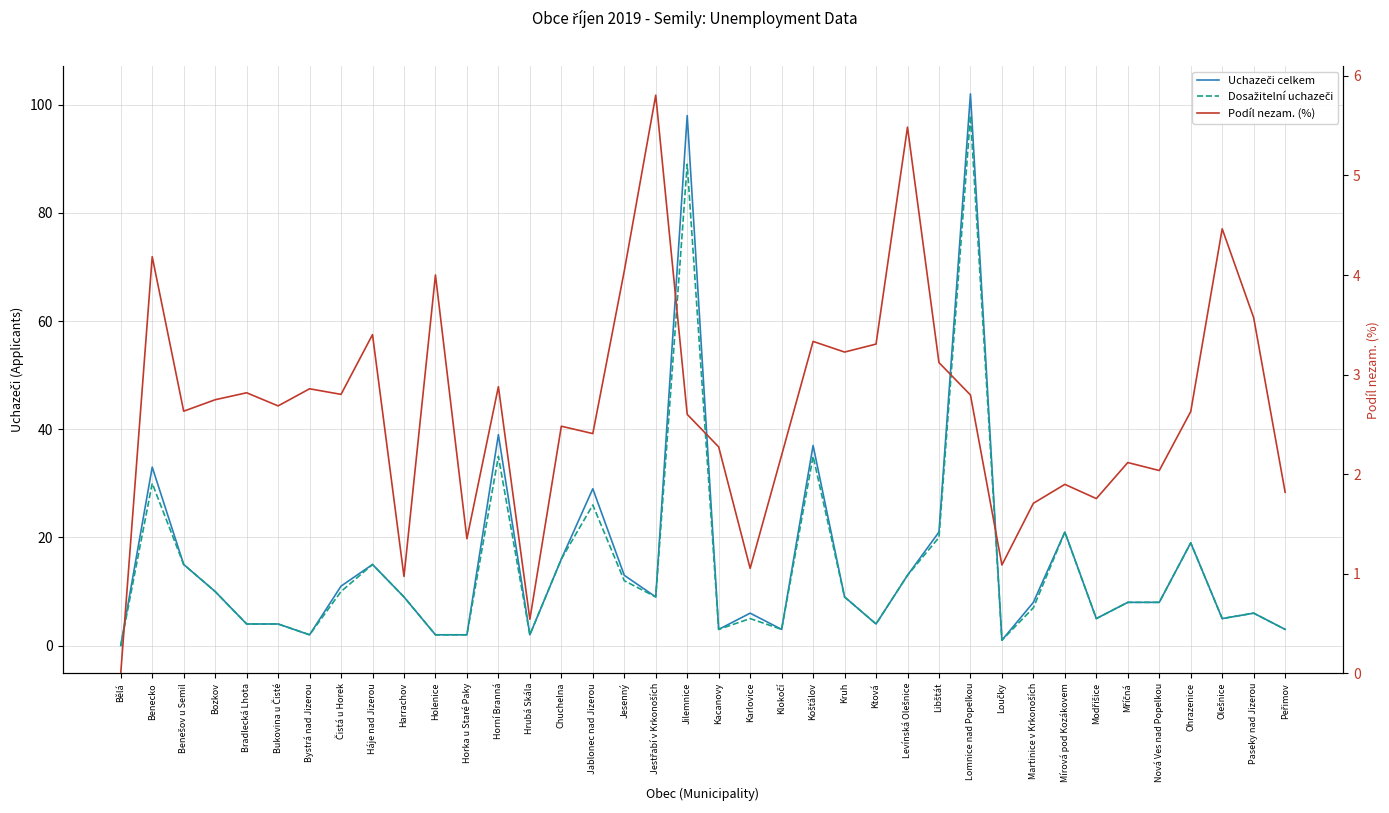

True or false: Dosažitelní uchazeči has a value of 3.5 at Martinice v Krkonoších.

False